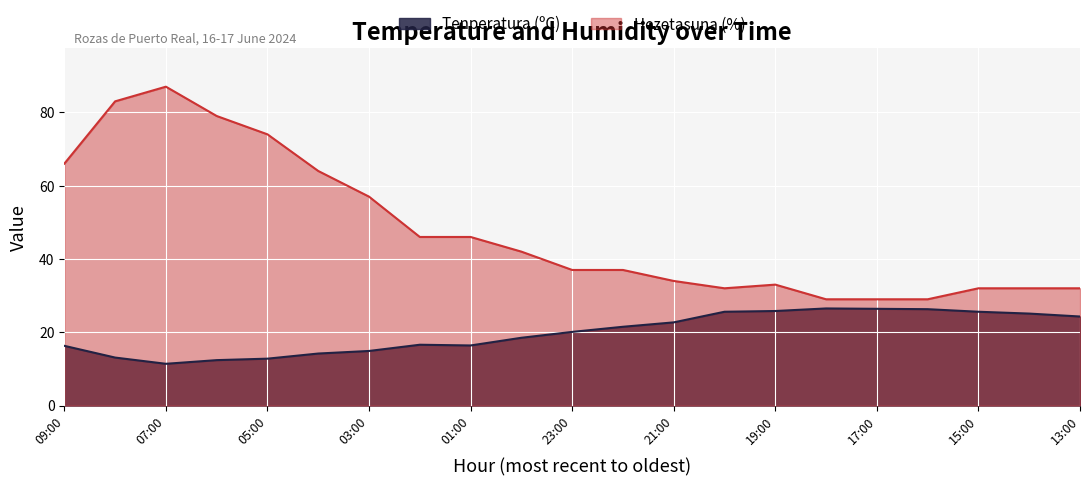

Reading right to left, list all the values displayed in this chart.

Tenperatura (ºC): 24.3	25.1	25.6	26.3	26.4	26.5	25.8	25.6	22.7	21.5	20.1	18.5	16.4	16.6	14.9	14.2	12.8	12.4	11.4	13.1	16.3
Hezetasuna (%): 32.0	32.0	32.0	29.0	29.0	29.0	33.0	32.0	34.0	37.0	37.0	42.0	46.0	46.0	57.0	64.0	74.0	79.0	87.0	83.0	66.0